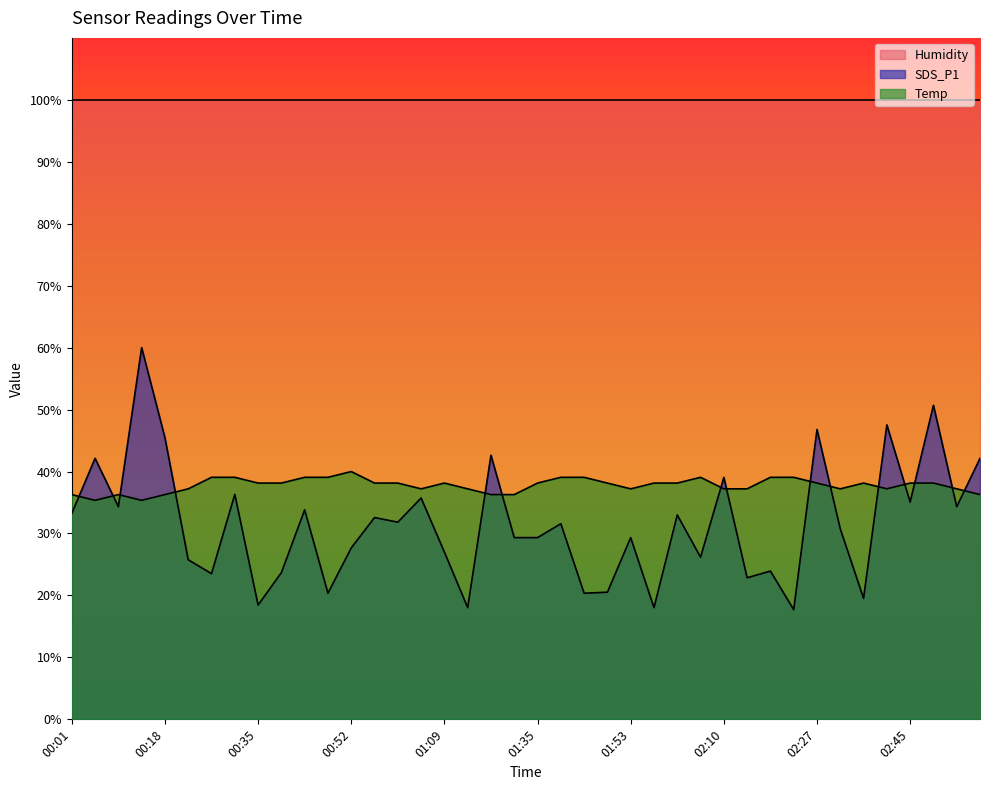

How many points are lower than both their immediate neighbors (excluding endpoints)?

14